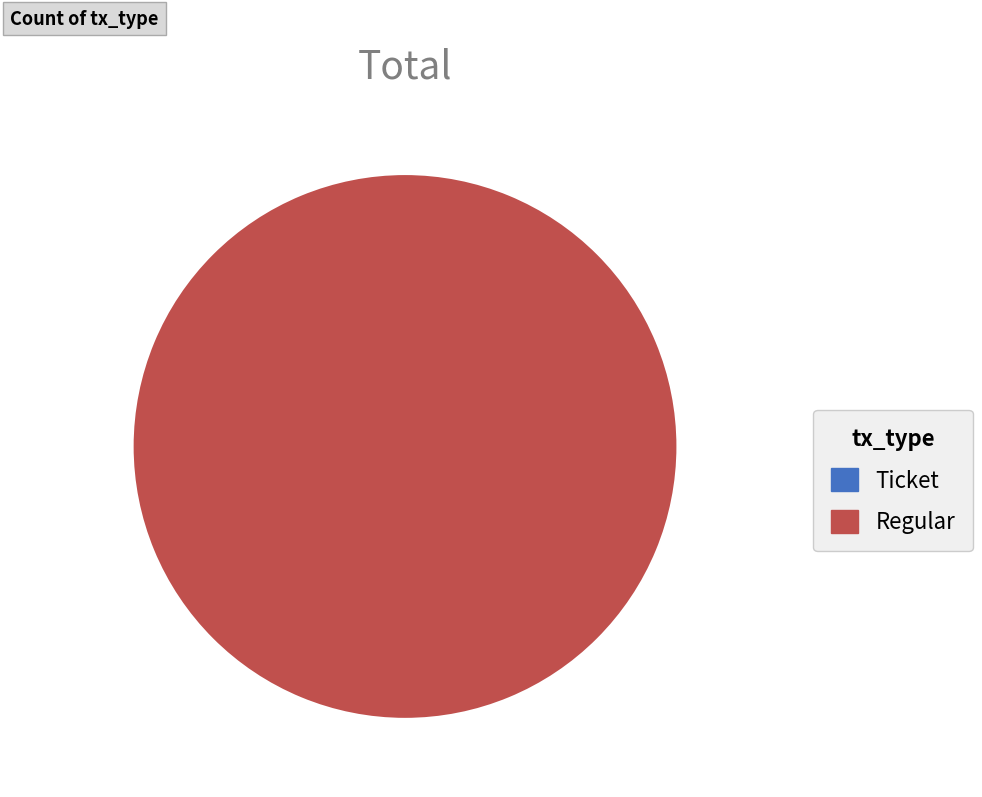

To the nearest percent, what is the combined percentage of Ticket and Regular?

100%